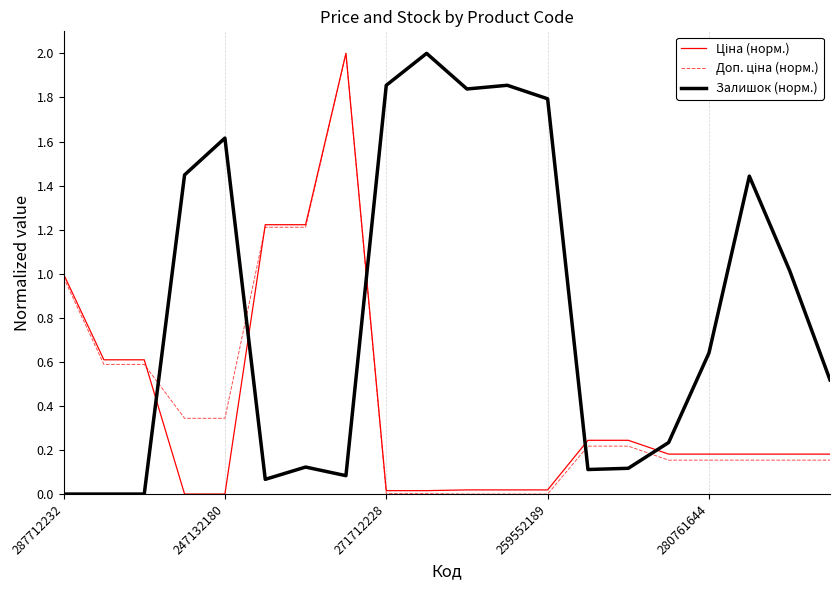

Which series has the largest total across all categories?

Залишок (норм.)